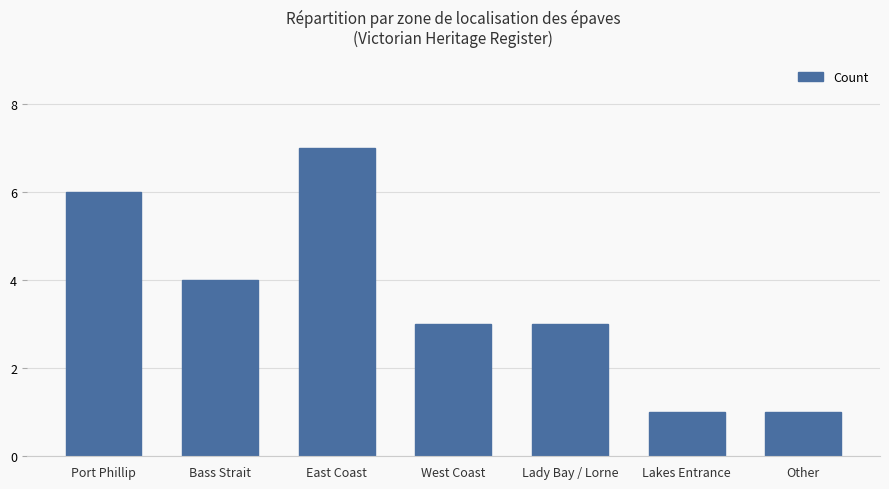

What position from the right is West Coast?

4